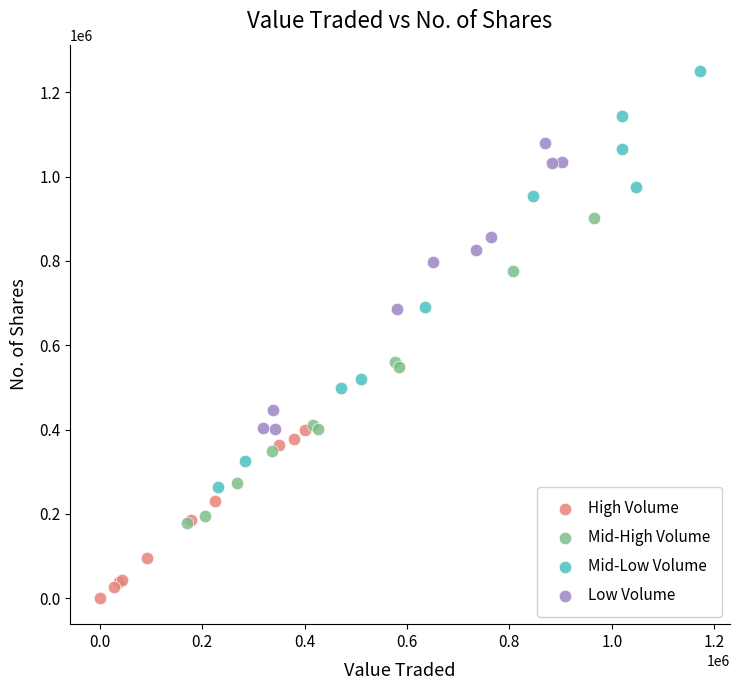

Which series reaches the maximum Y coordinate?

Mid-Low Volume